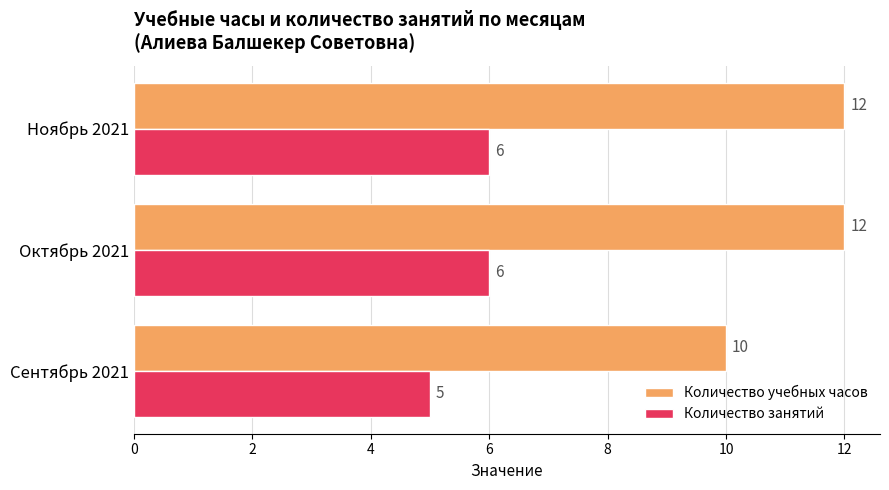

At how many categories does at least one series exceed 7?

3